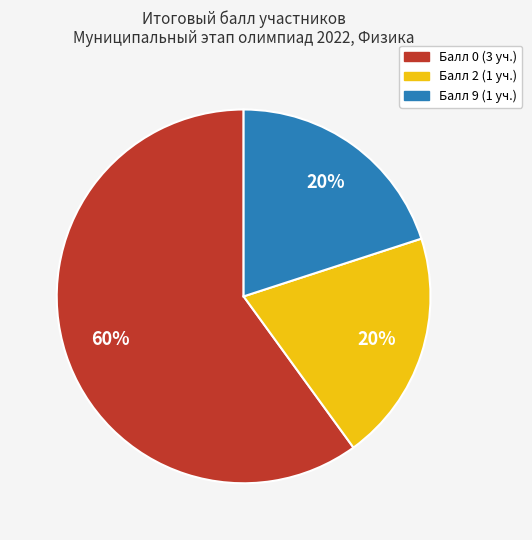

To the nearest percent, what is the difference between the largest and smallest slice percentages?

40%